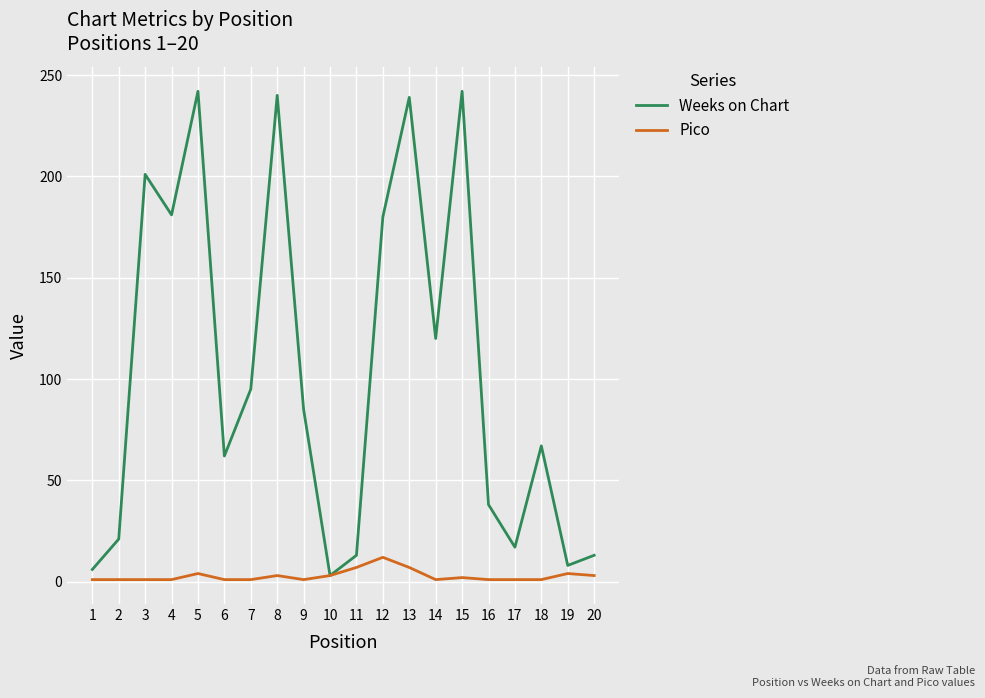

List the series in order of their overall mean, highest first.

Weeks on Chart, Pico